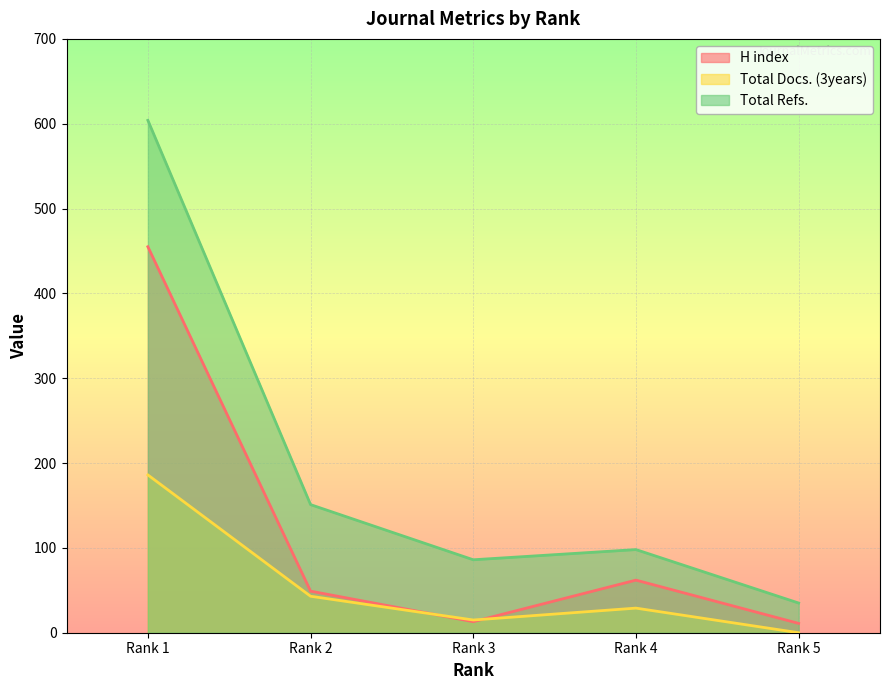

What is the minimum value for H index?

11